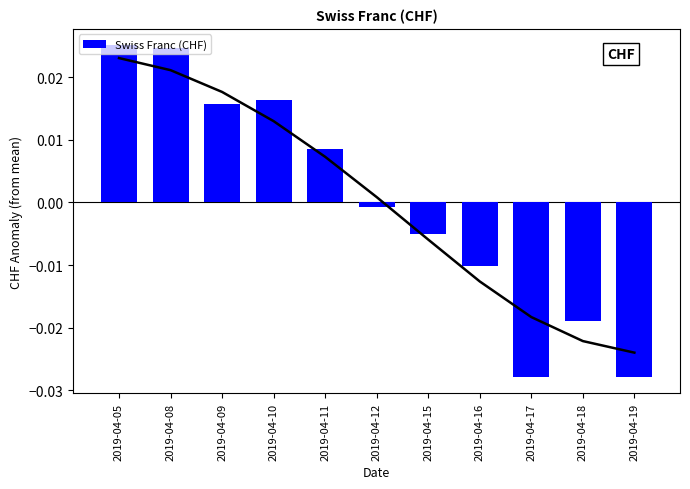

How many data points in Swiss Franc (CHF) are above 0?

5